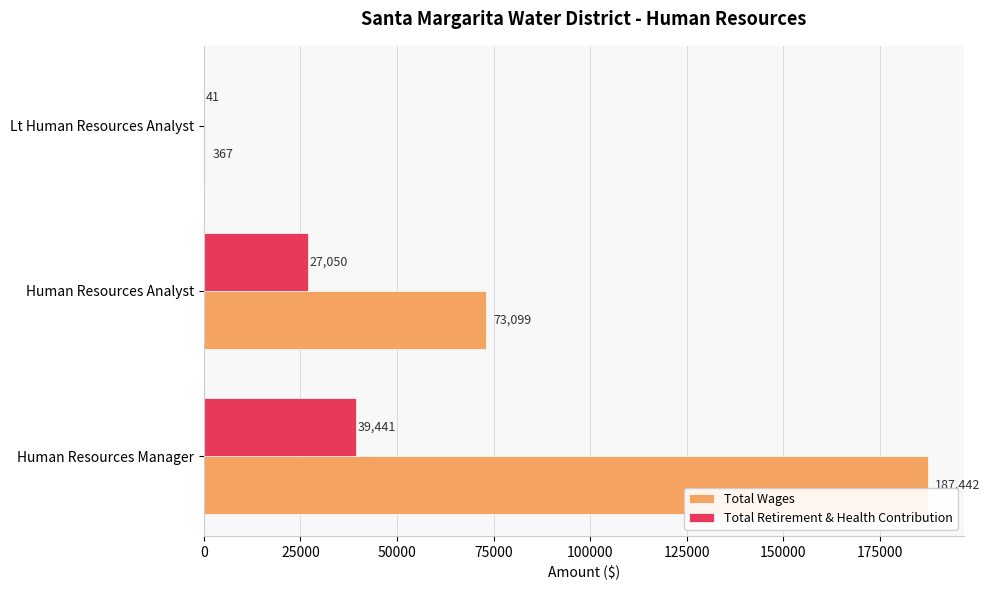

Is it true that Total Wages equals 73099 at Human Resources Analyst?

True